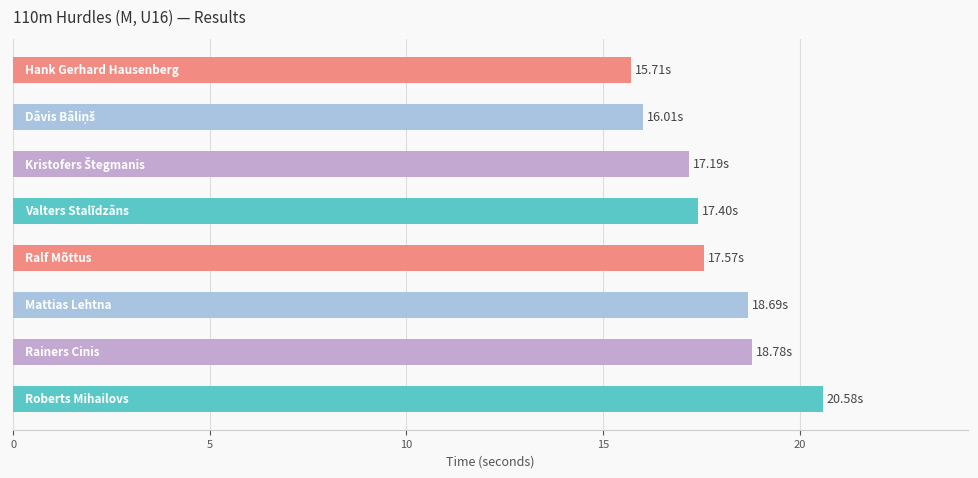

What is the sum of all values?

141.9